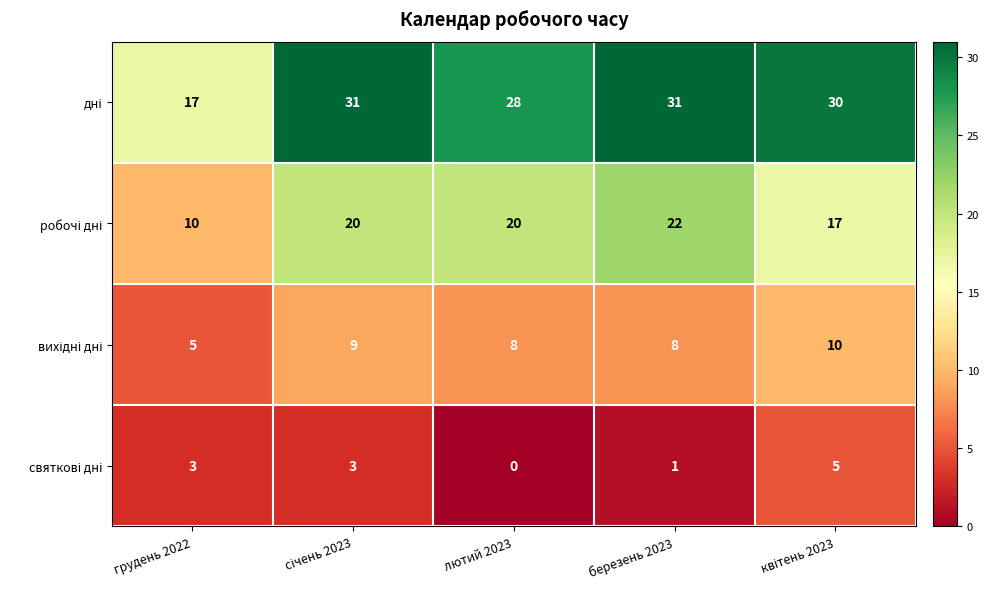

What is the maximum value shown in the chart?

31